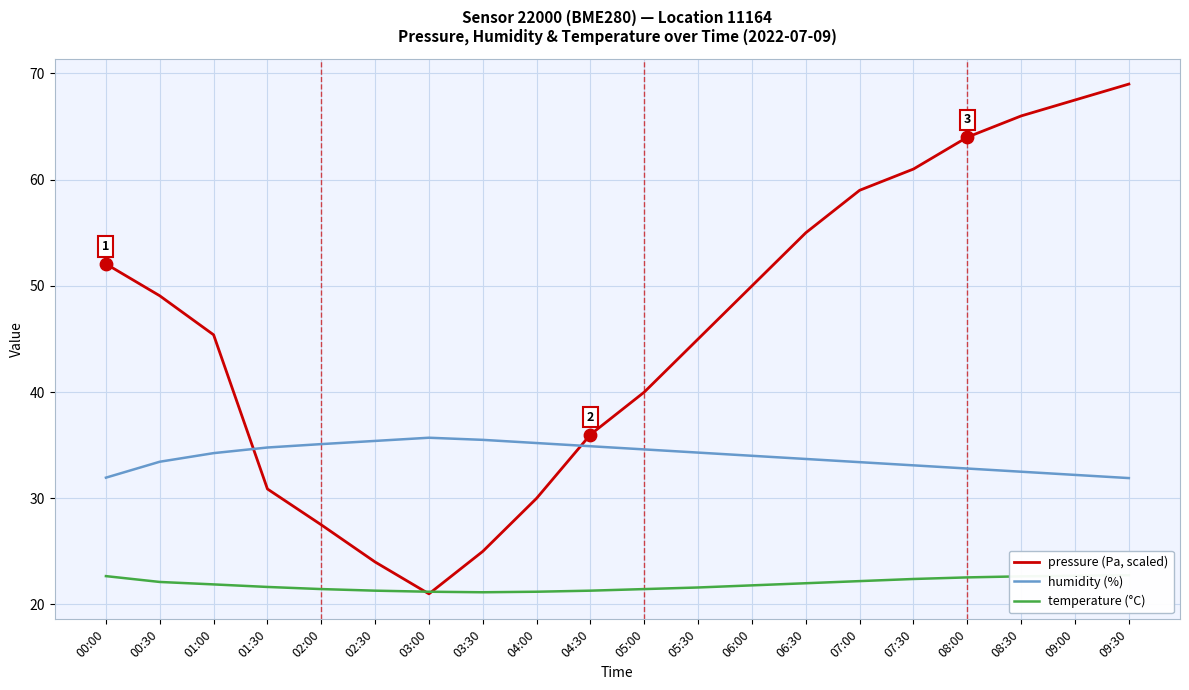

At how many categories does at least one series exceed 53?

7